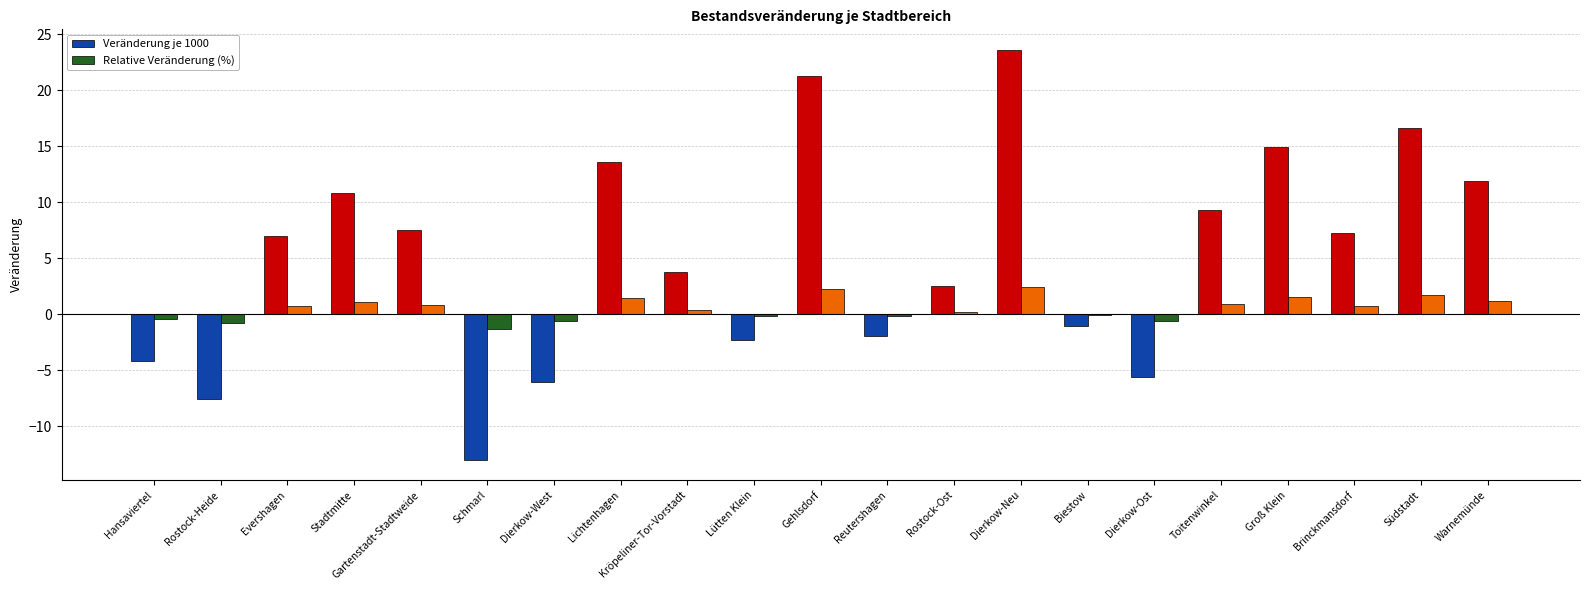

Is it true that Veränderung je 1000 equals 30.7 at Gehlsdorf?

False